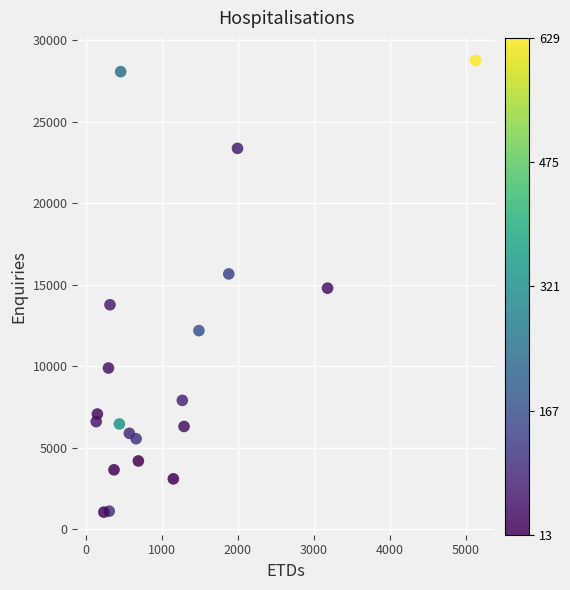

What is the range of X values (max minus min)?

4998